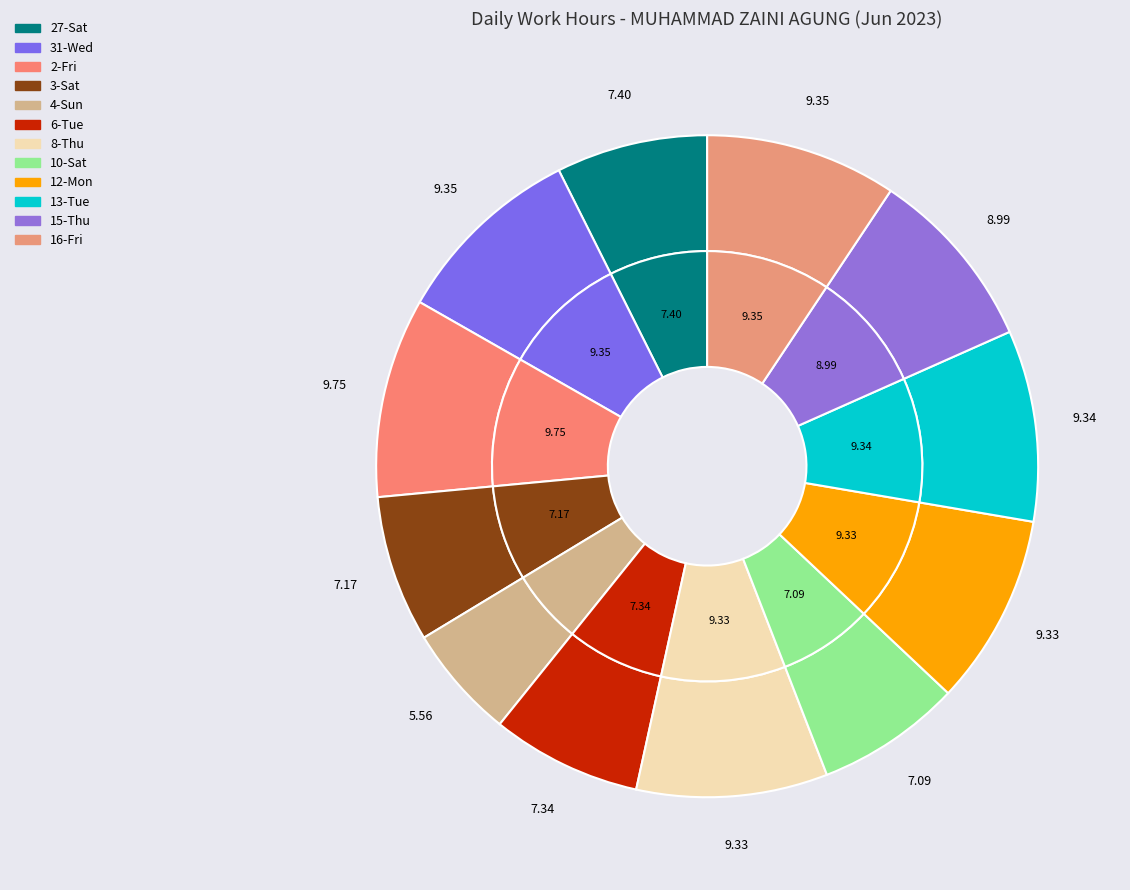

To the nearest percent, what is the difference between the largest and smallest slice percentages?

4%